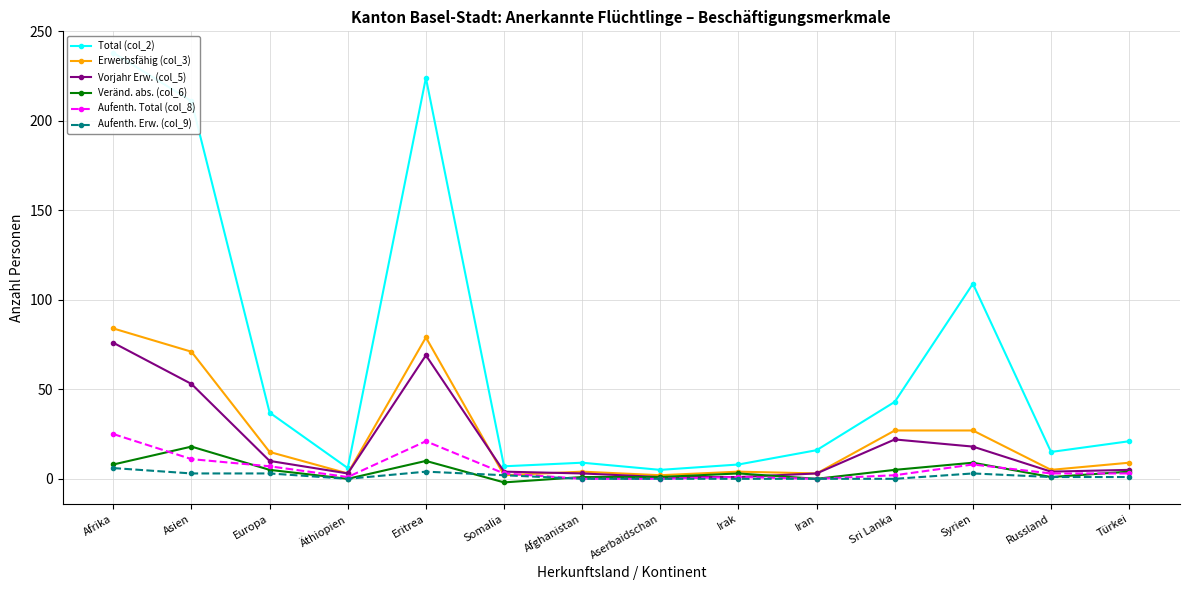

What are all the series names shown in the legend?

Total (col_2), Erwerbsfähig (col_3), Vorjahr Erw. (col_5), Veränd. abs. (col_6), Aufenth. Total (col_8), Aufenth. Erw. (col_9)